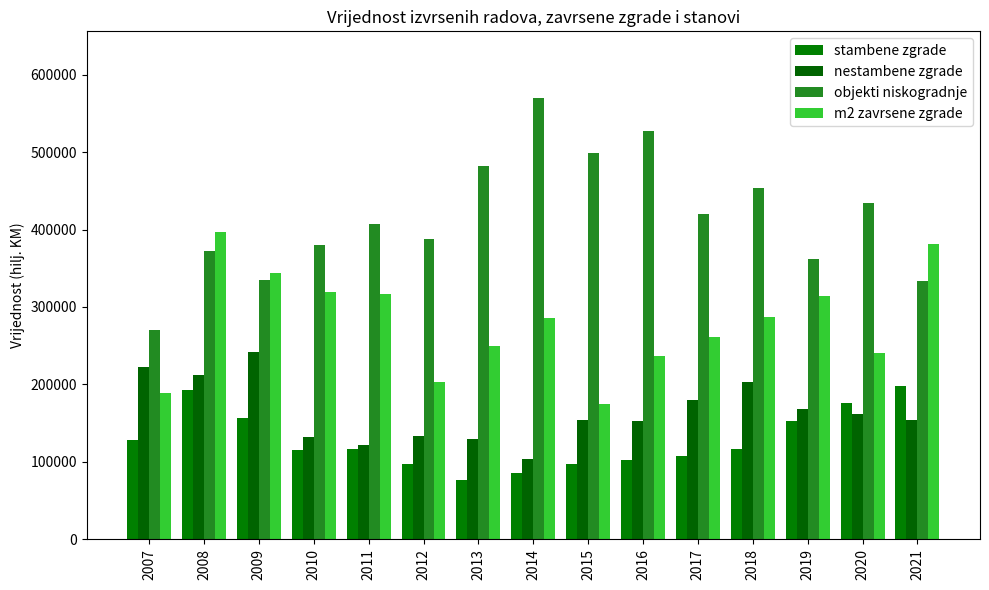

What is the difference between the nestambene zgrade values at 2017 and 2021?

25885